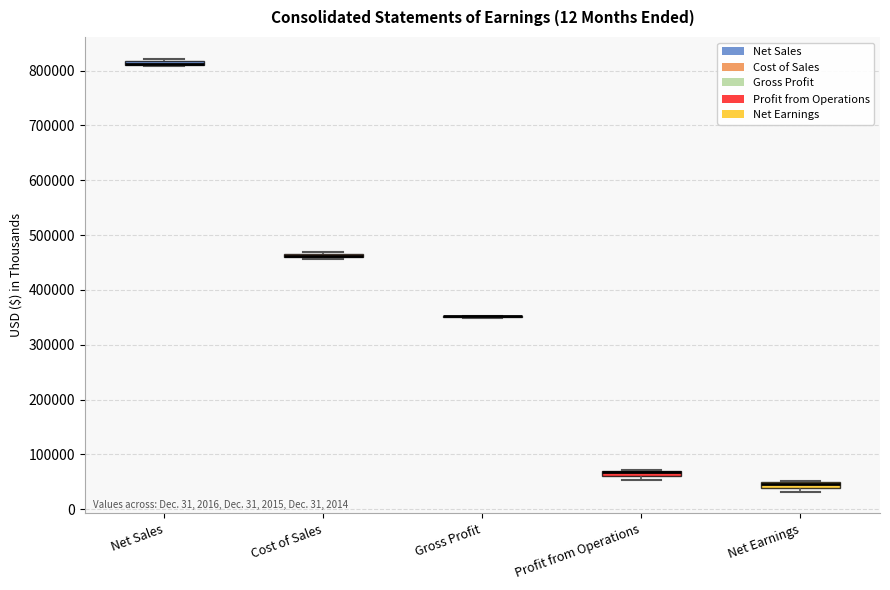

Where is the upper edge of the box for Net Earnings on the y-axis? The values are not printed on the chart, so give them approximately, as read against the axis.

50000